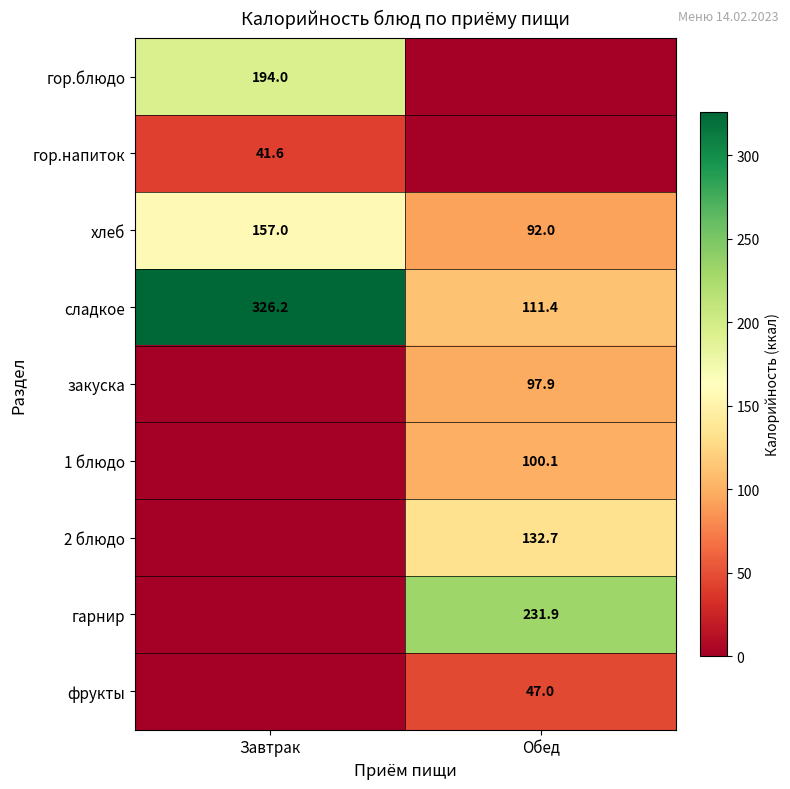

Which category has the lowest value in the сладкое series?

Обед